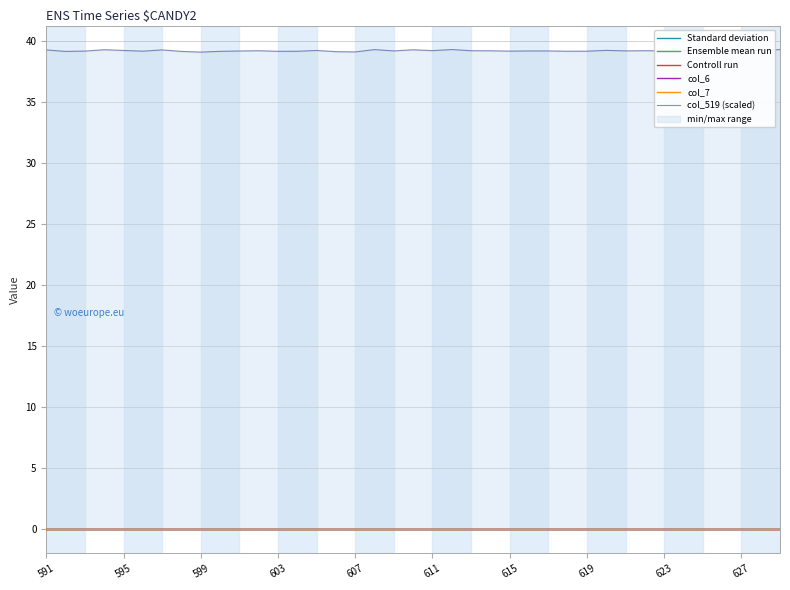

How many series are shown in this chart?

6